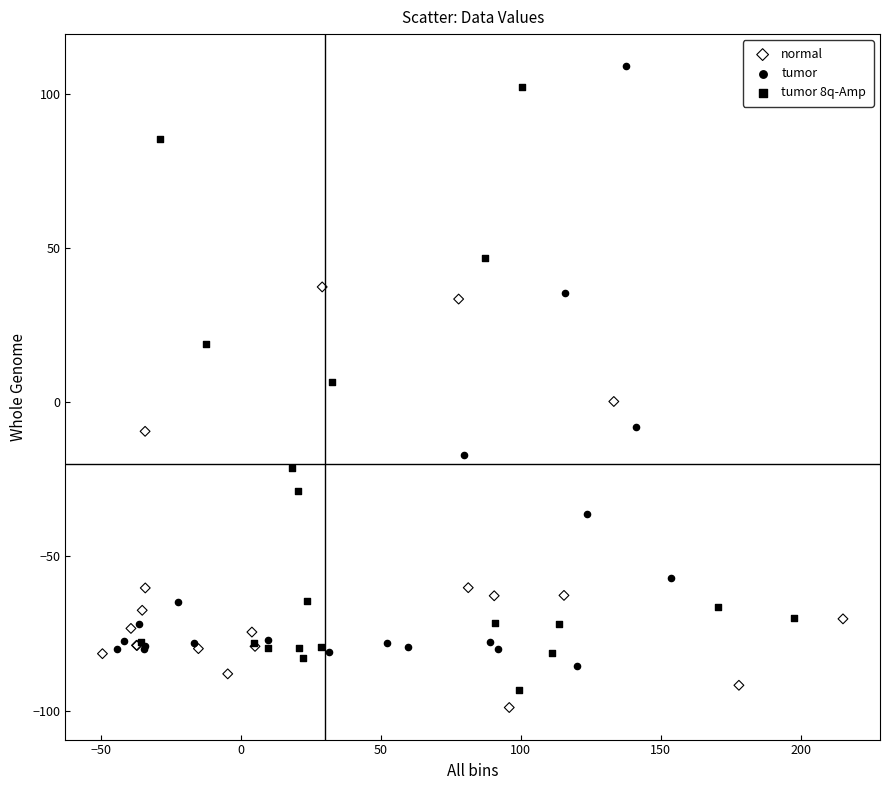

What are all the series names shown in the legend?

normal, tumor, tumor 8q-Amp